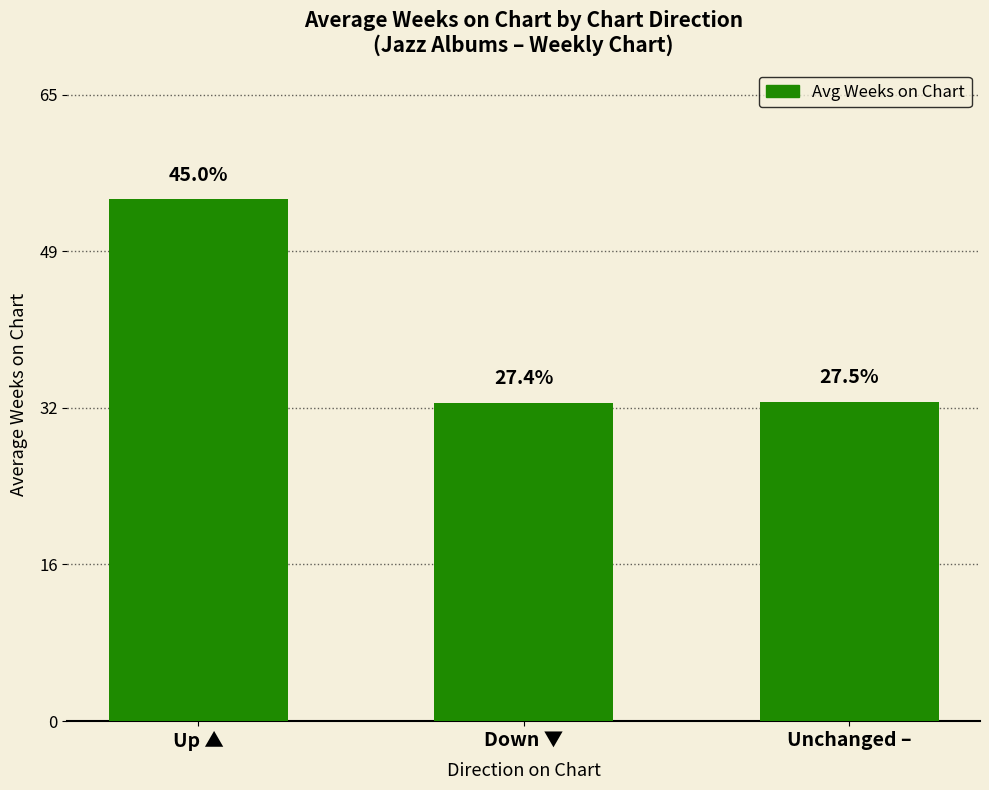

Are the bars horizontal?

No